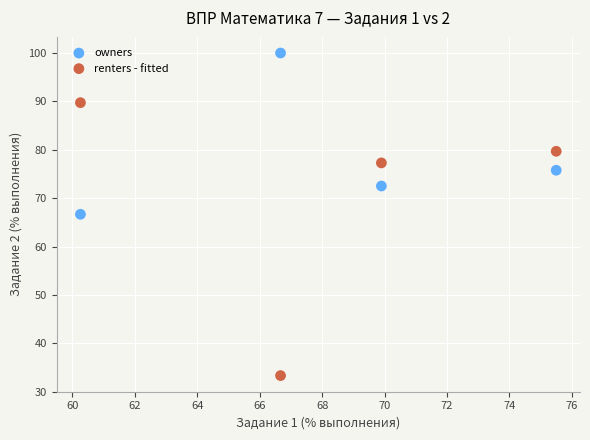

In the owners series, what Y value is closest to 83?

75.8